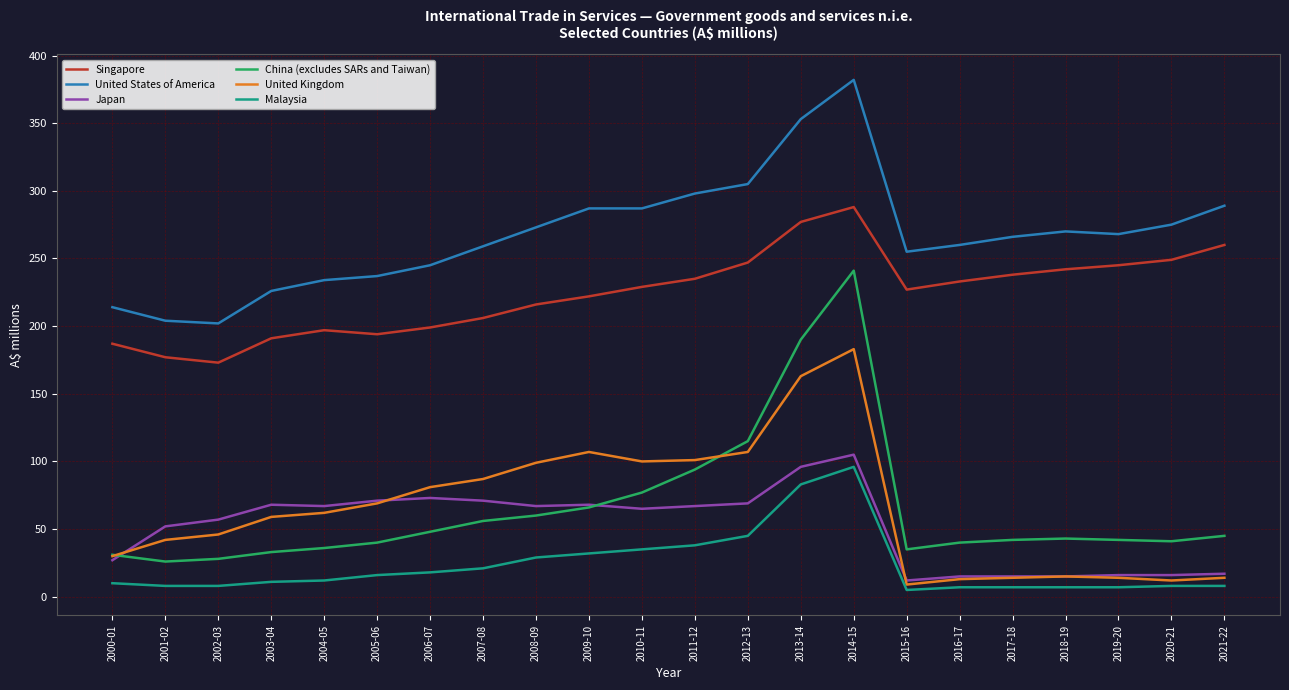

Which series has the largest total across all categories?

United States of America